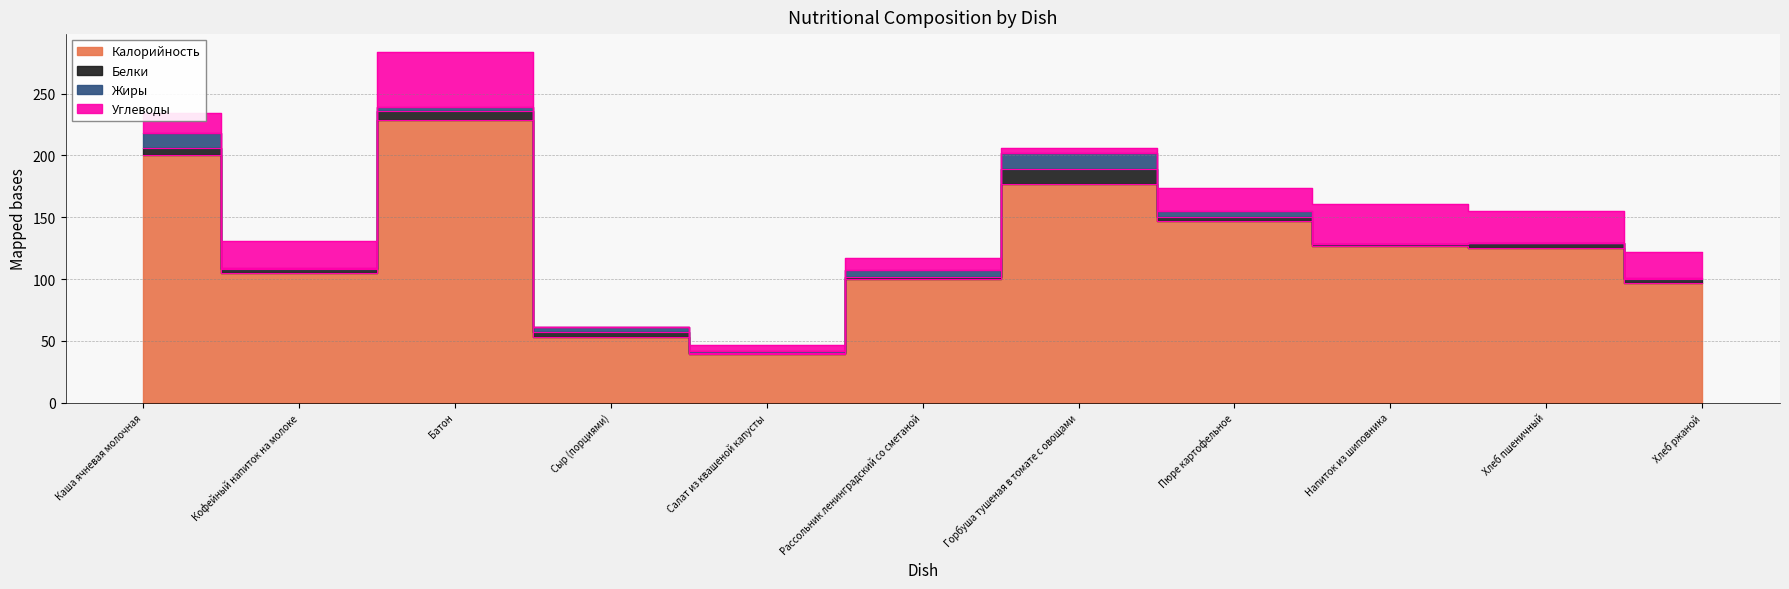

What position from the left is Рассольник ленинградский со сметаной?

6